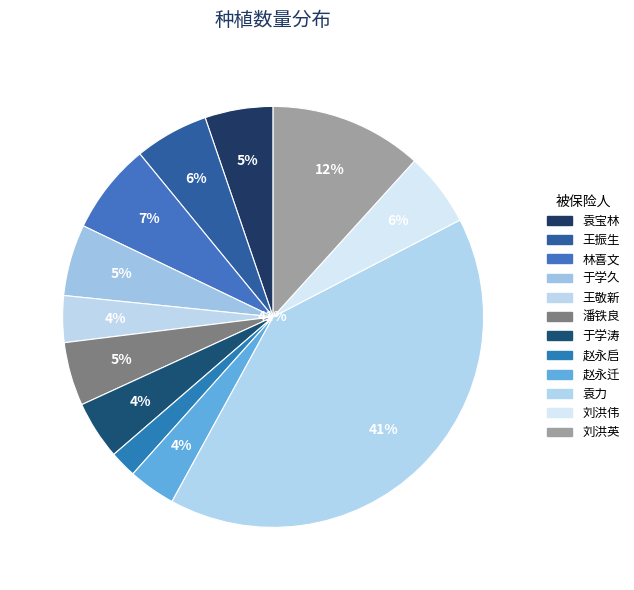

Count the number of slices in the pie.

12